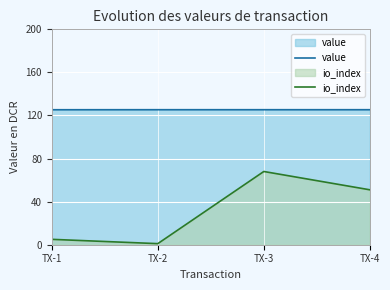

True or false: value and io_index intersect in this chart.

False